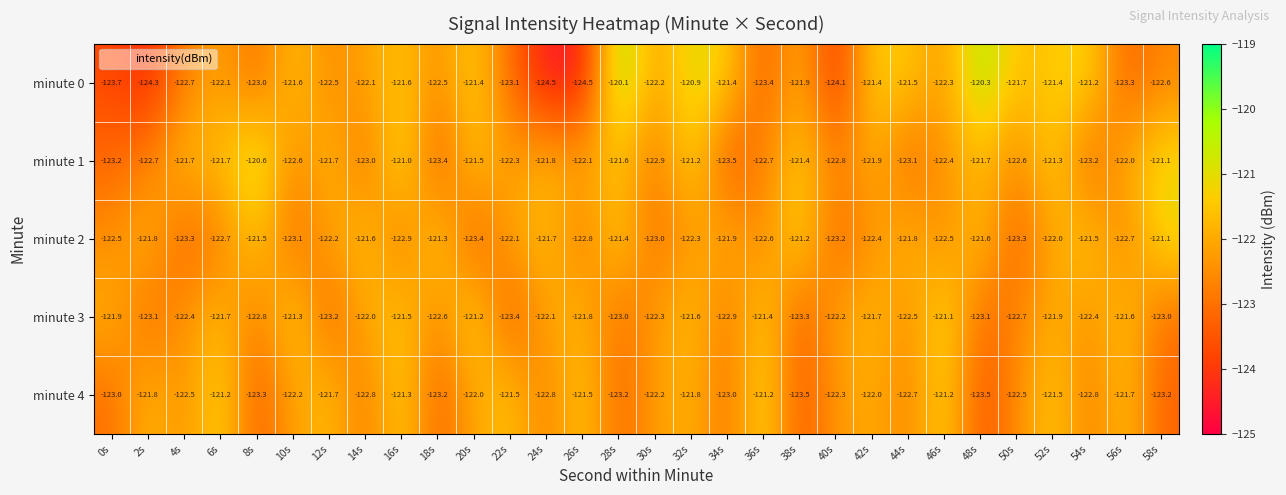

What is the sum of the minute 4 values at 8s and 36s?

-244.5